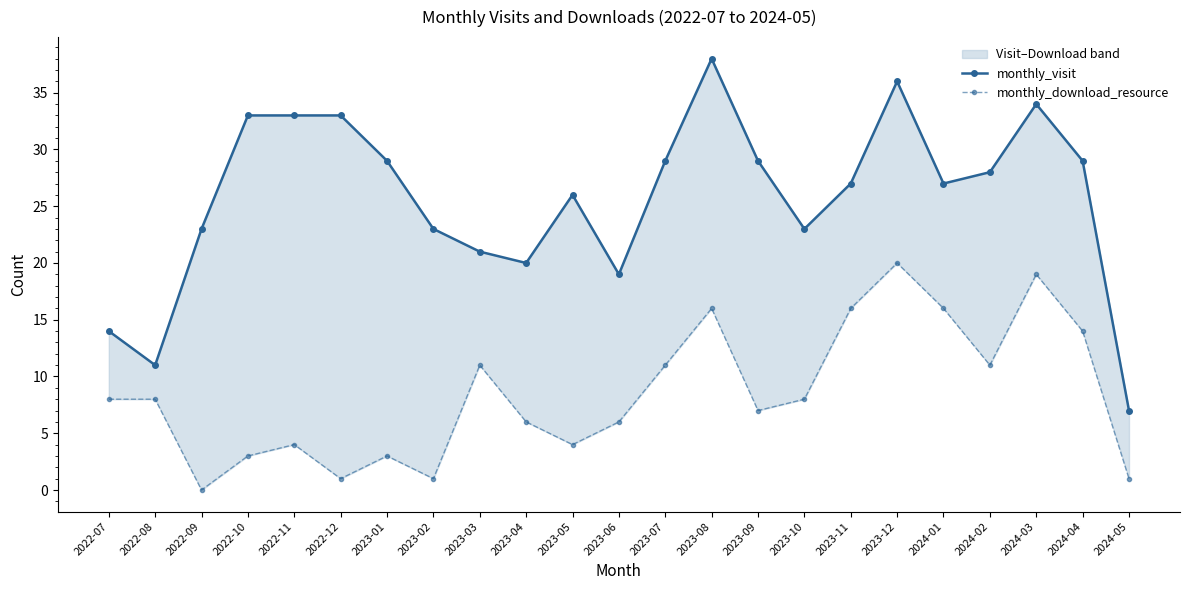

Rank the series by their average value, from highest to lowest.

monthly_visit, monthly_download_resource